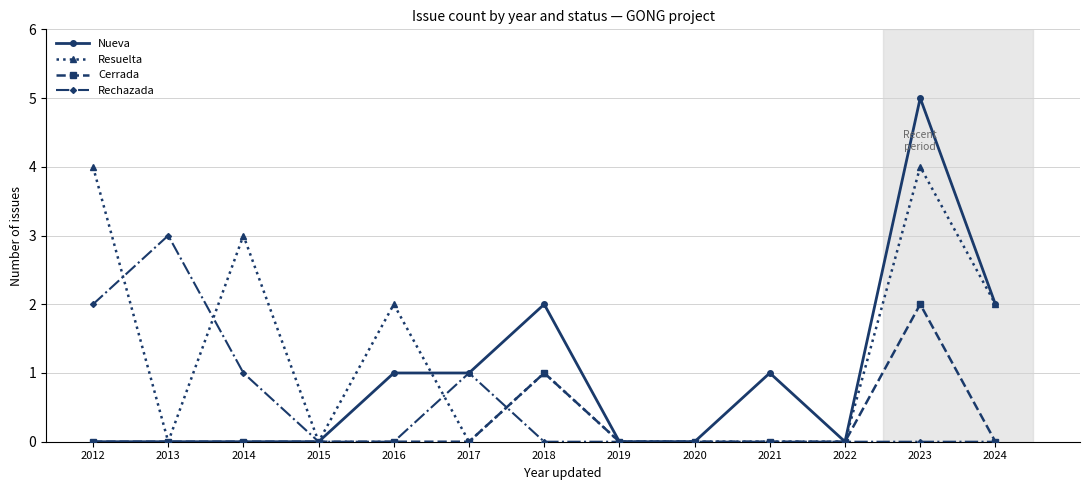

List the series in order of their peak value, lowest first.

Cerrada, Rechazada, Resuelta, Nueva